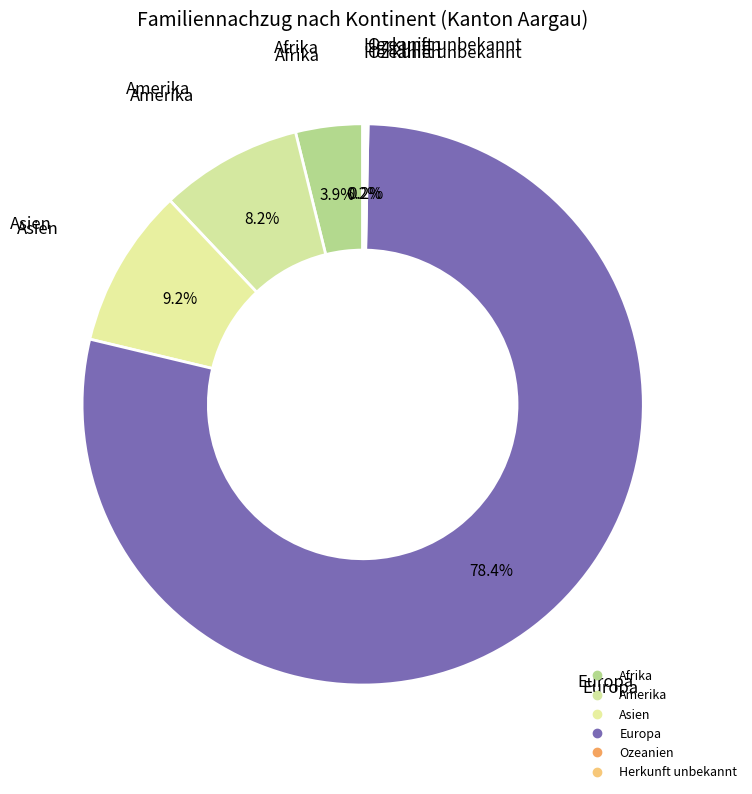

To the nearest percent, what is the difference between the Europa and Ozeanien slice percentages?

78%